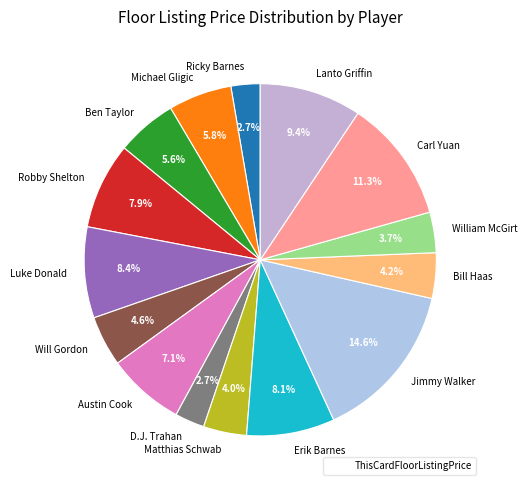

To the nearest percent, what is the difference between the Ricky Barnes and Carl Yuan slice percentages?

9%